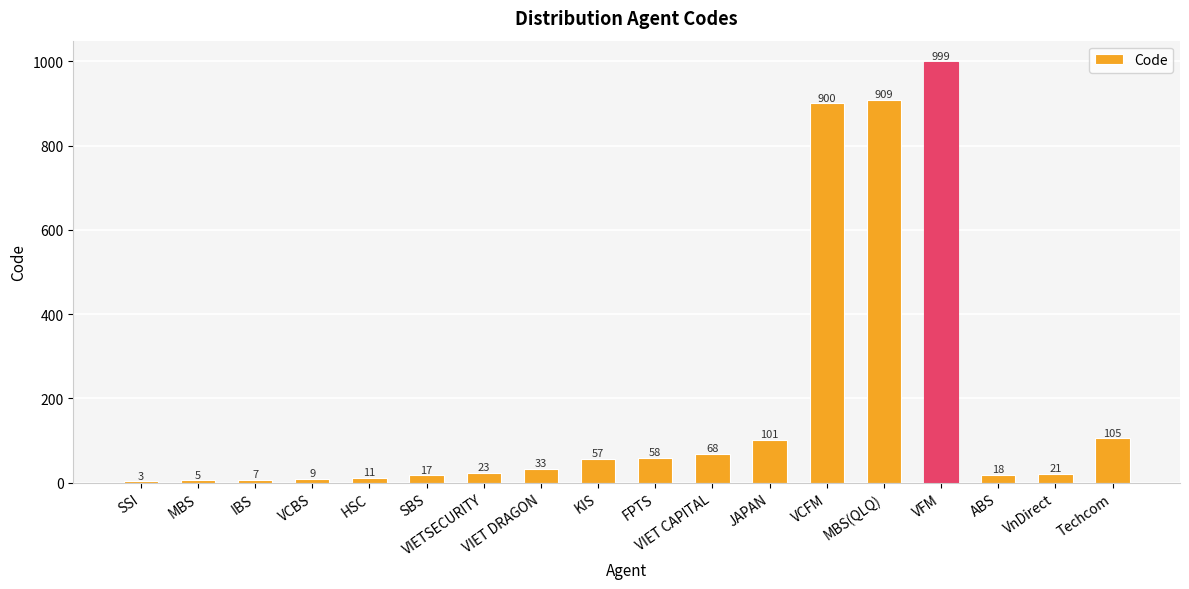

What is the change in value from SBS to Techcom?

+88